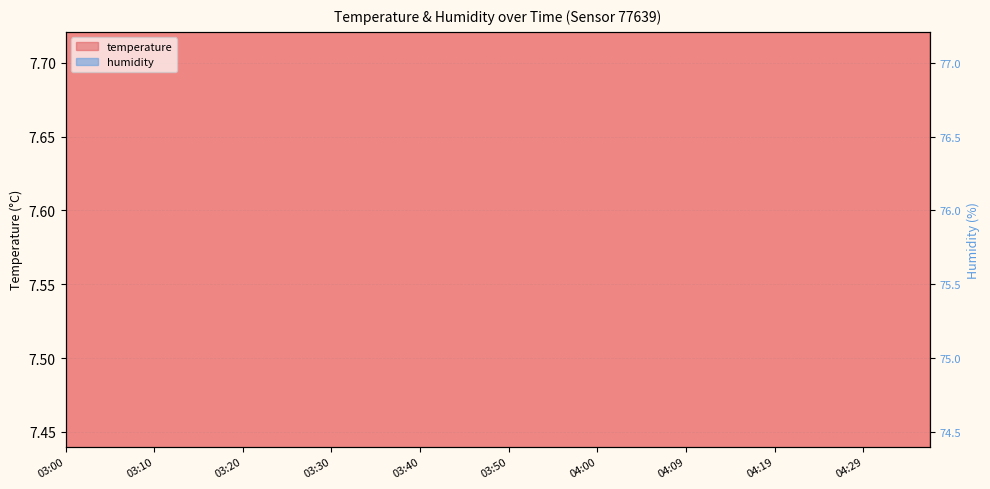

What are all the series names shown in the legend?

temperature, humidity